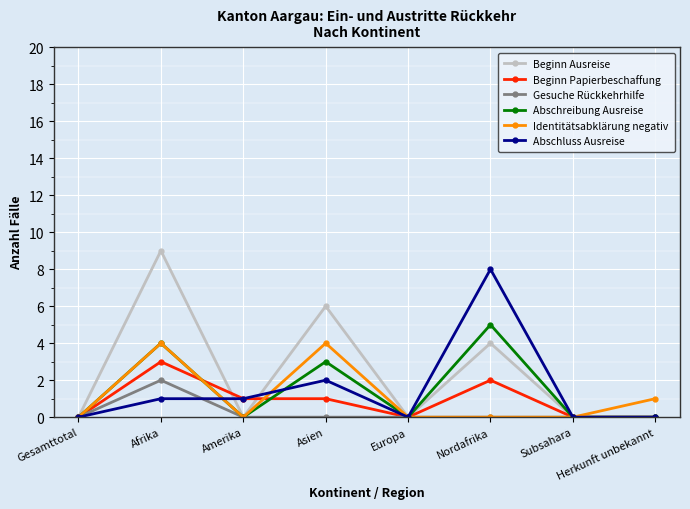

At which category does Beginn Papierbeschaffung reach its first local peak?

Afrika